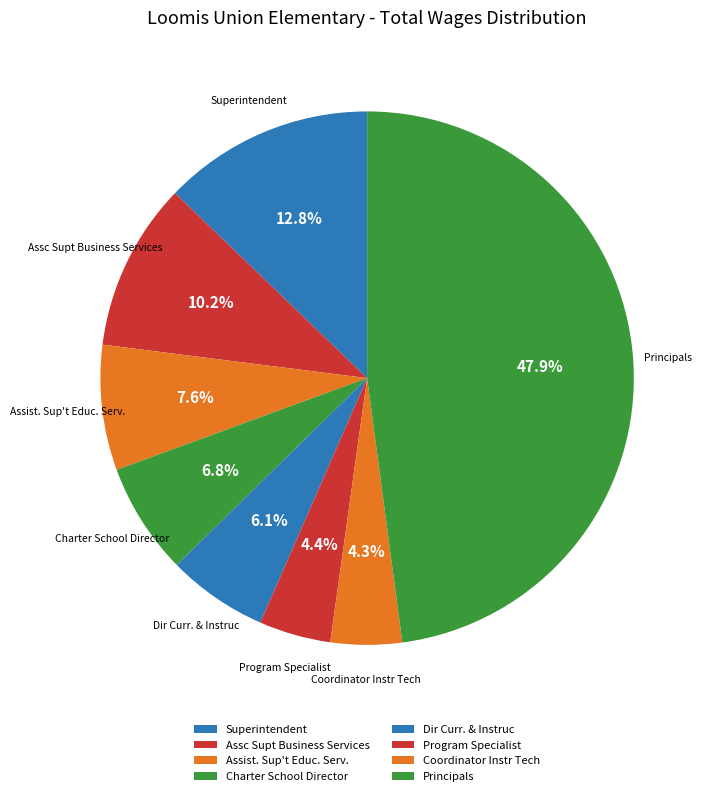

How many slices are in this pie chart?

8